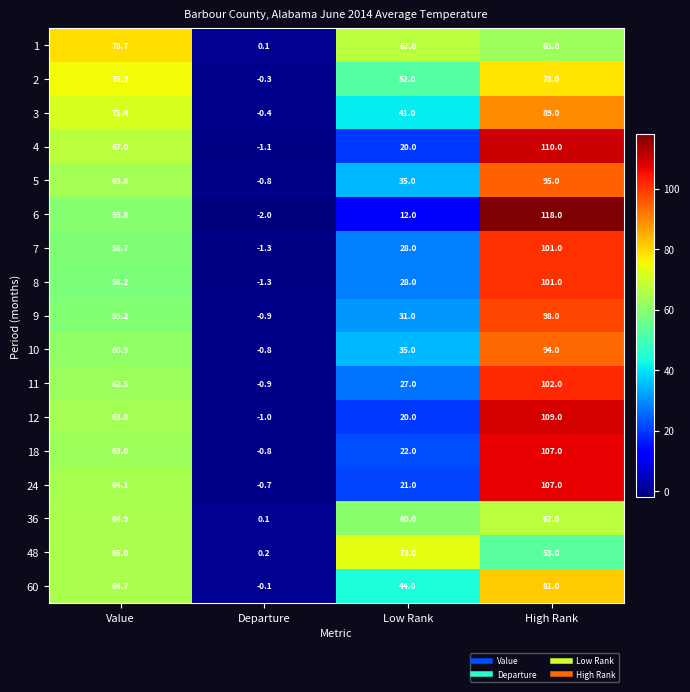

Which series has the widest spread of values?

6